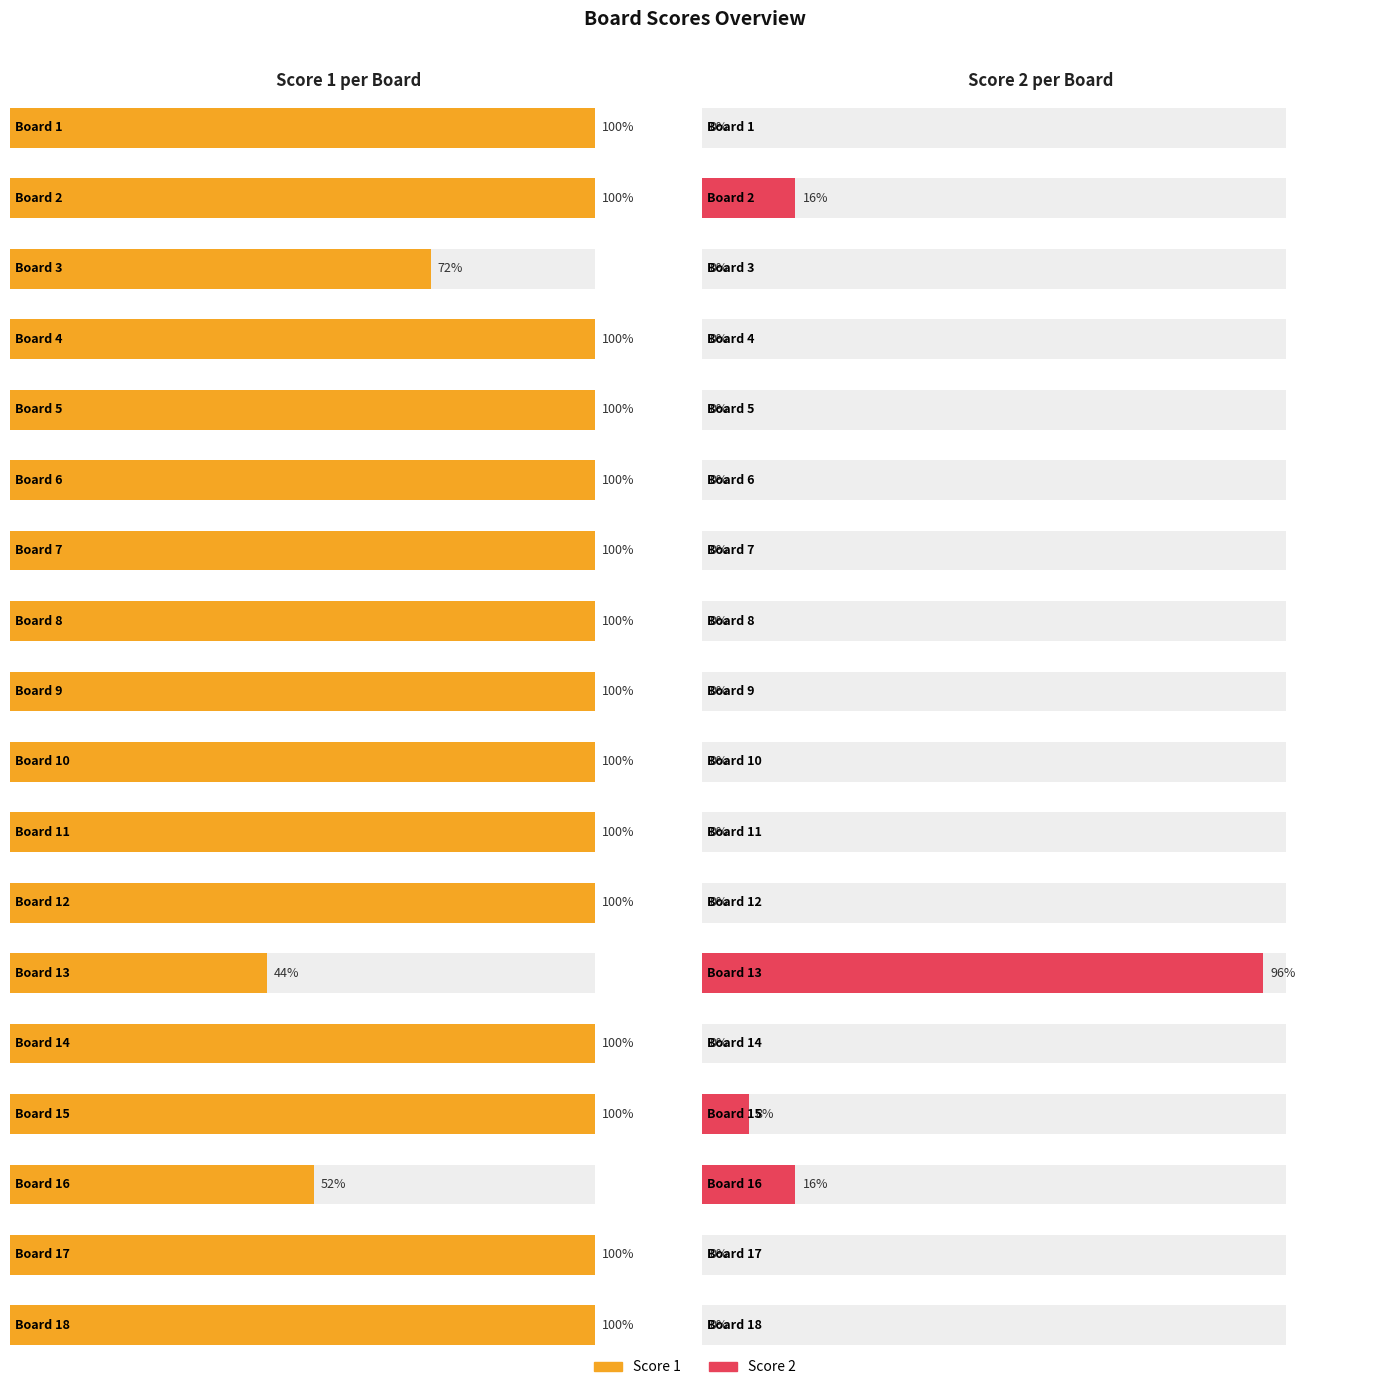

What are all the series names shown in the legend?

Score 1, Score 2